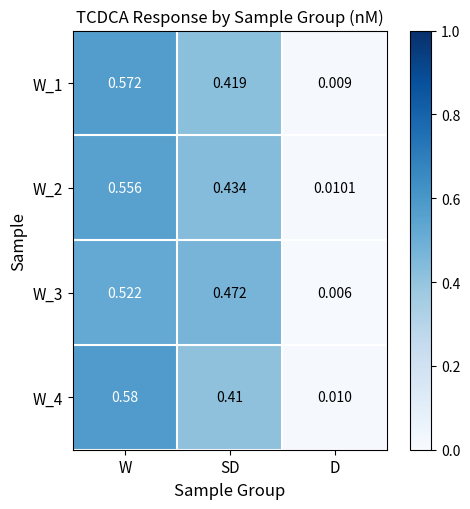

At which category is the sum across all series the highest?

W